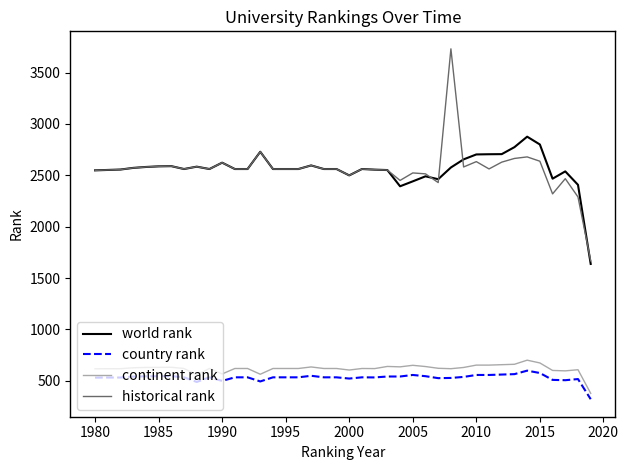

True or false: continent rank and world rank intersect in this chart.

False